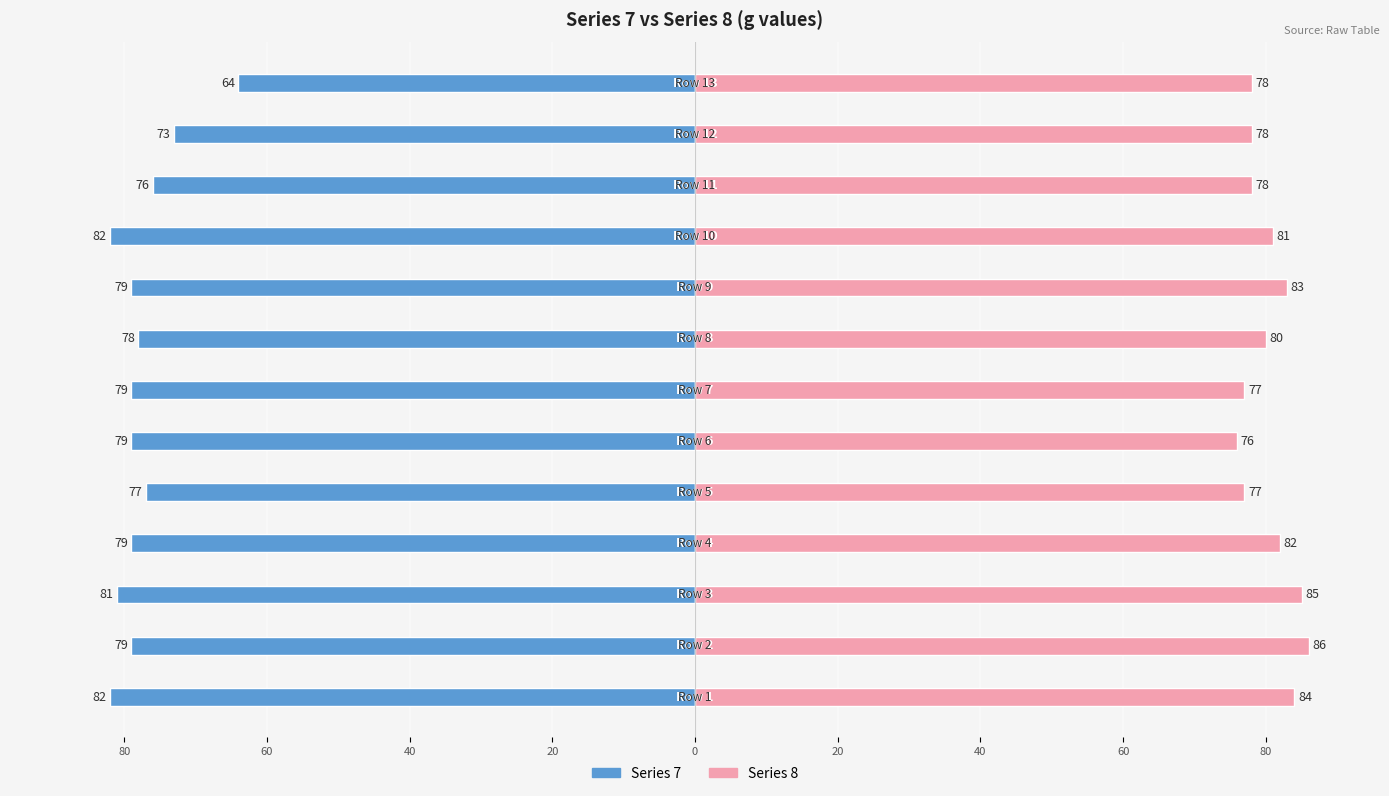

What are all the series names shown in the legend?

Series 7, Series 8